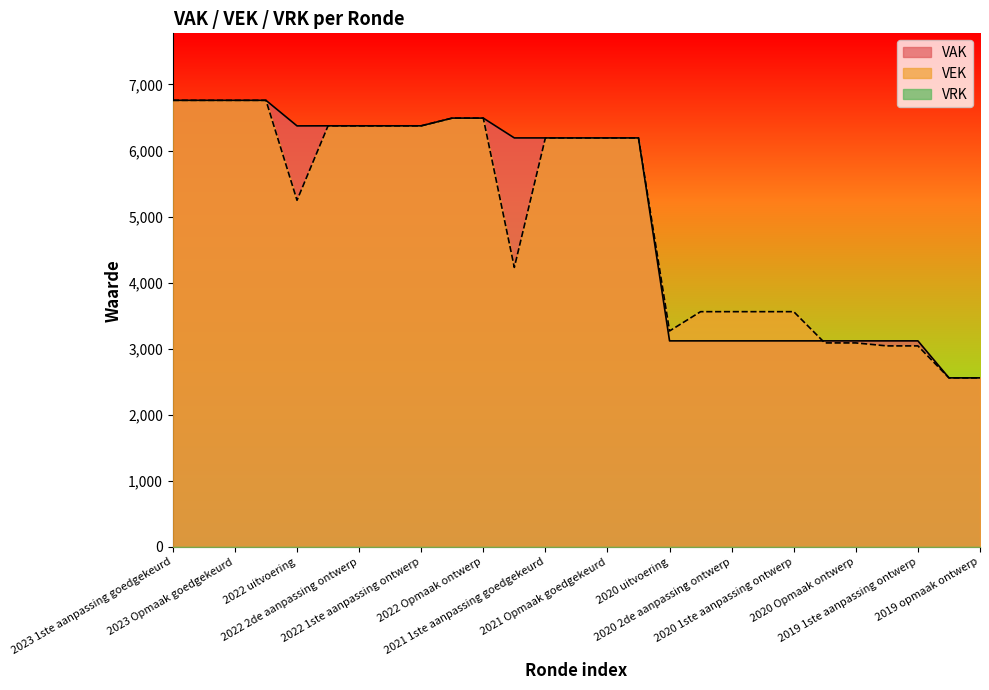

How many values in the VEK series exceed 6191?

10